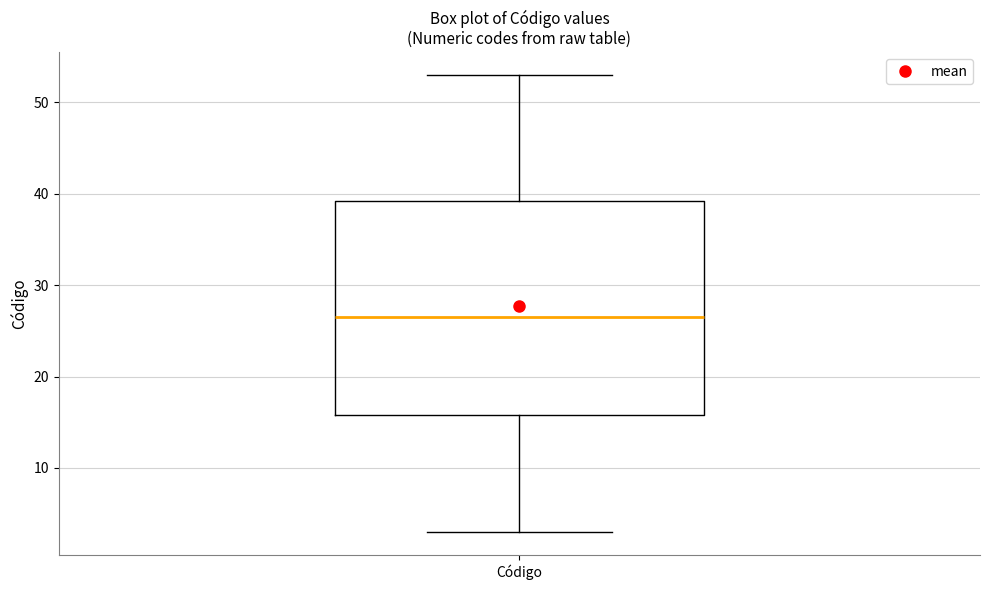

Where is the upper edge of the box for Código on the y-axis? The values are not printed on the chart, so give them approximately, as read against the axis.

39